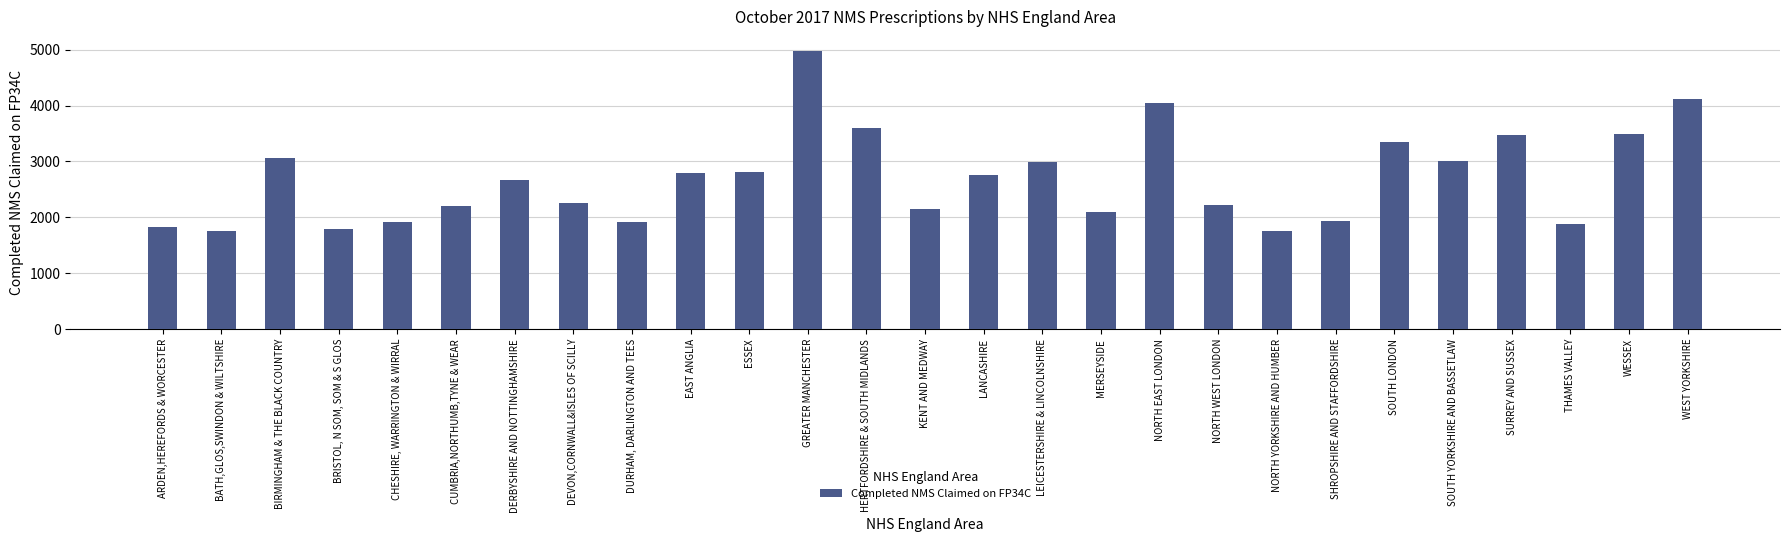

What is the greatest value displayed?

4983